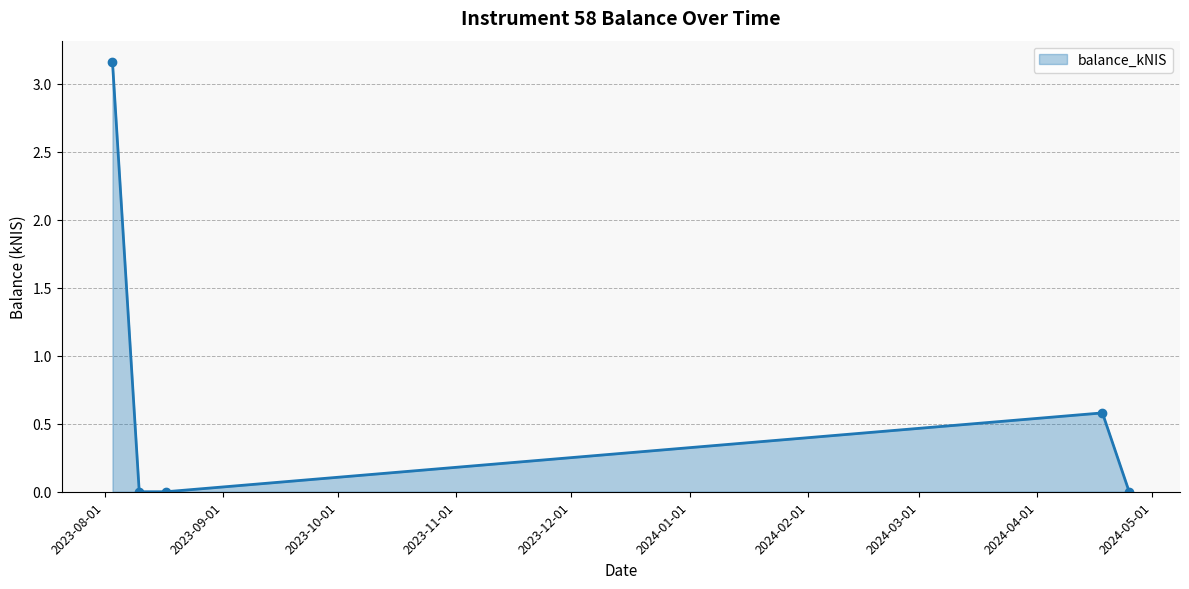

Does the chart display data point markers on the line(s)?

Yes